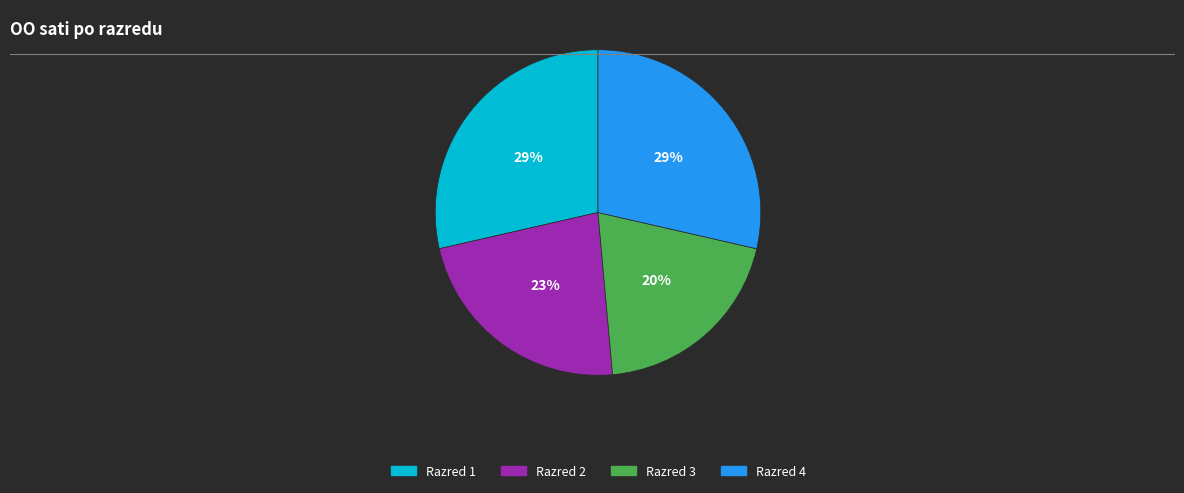

Do Razred 4 and Razred 2 together represent more than half of the pie?

Yes